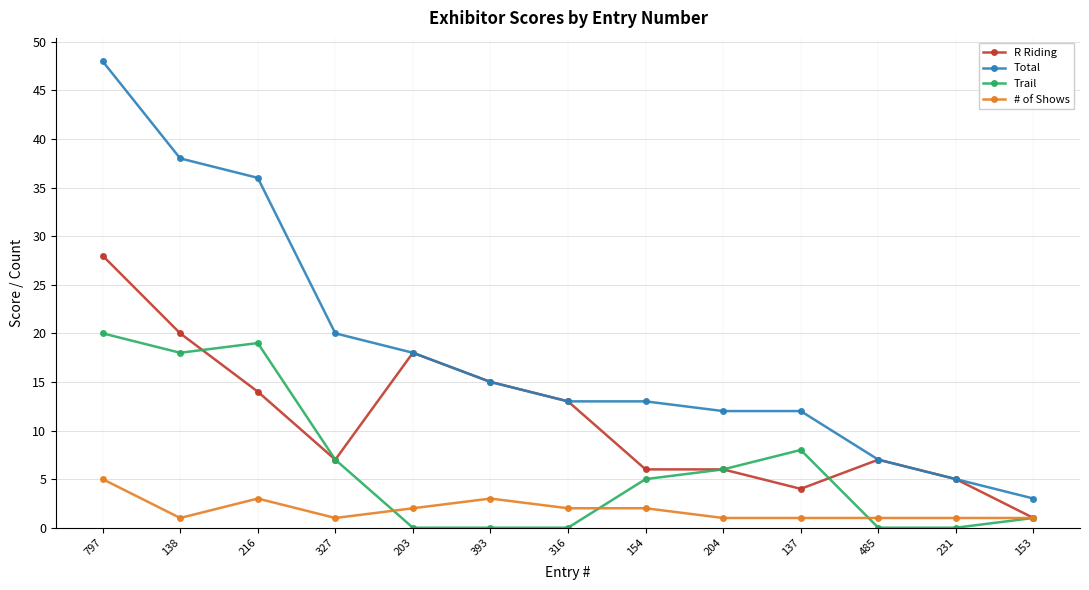

What is the average value of the Total series?

18